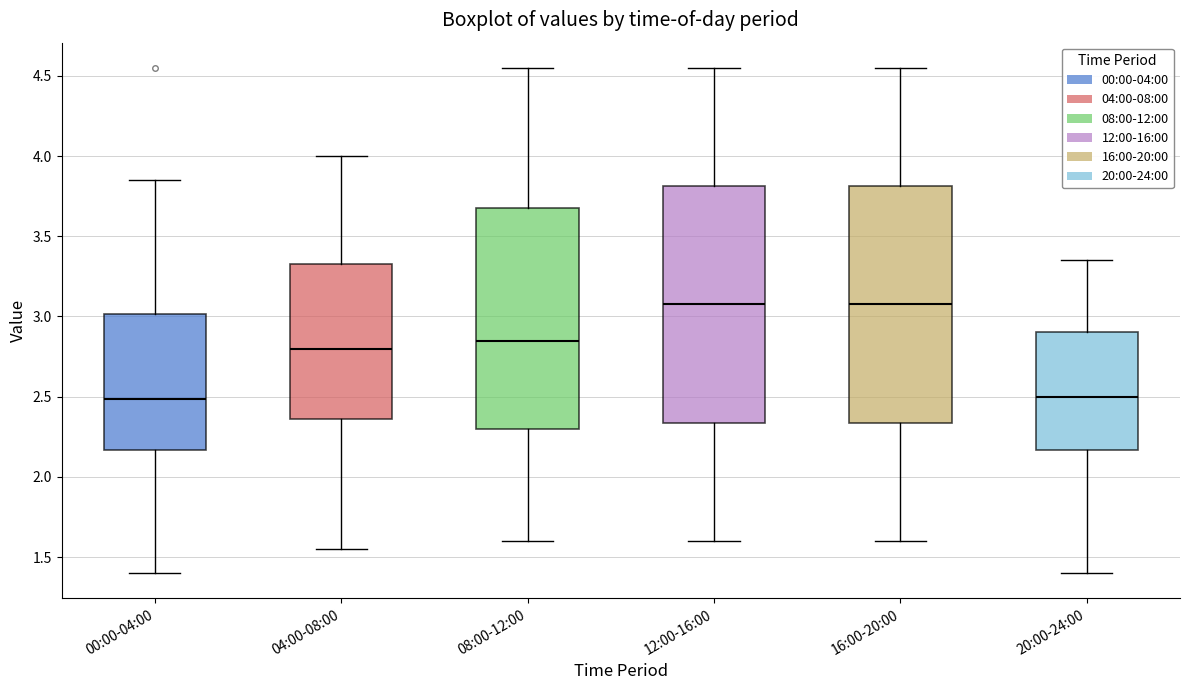

Reading left to right, transcribe this box plot: for each box, give where its median line is, the range the box spans, and where its two whiskers end, as read against the y-axis. The values are not printed on the chart, so give them approximately, as read against the axis.

00:00-04:00: median 2.50, box 2.15 to 3.00, whiskers 1.40 to 3.85
04:00-08:00: median 2.80, box 2.35 to 3.35, whiskers 1.55 to 4.00
08:00-12:00: median 2.85, box 2.30 to 3.70, whiskers 1.60 to 4.55
12:00-16:00: median 3.10, box 2.35 to 3.80, whiskers 1.60 to 4.55
16:00-20:00: median 3.10, box 2.35 to 3.80, whiskers 1.60 to 4.55
20:00-24:00: median 2.50, box 2.15 to 2.90, whiskers 1.40 to 3.35